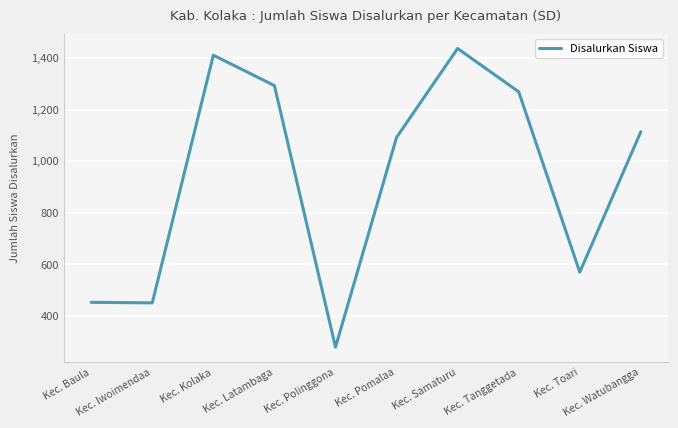

Which has a higher value, Kec. Kolaka or Kec. Pomalaa?

Kec. Kolaka